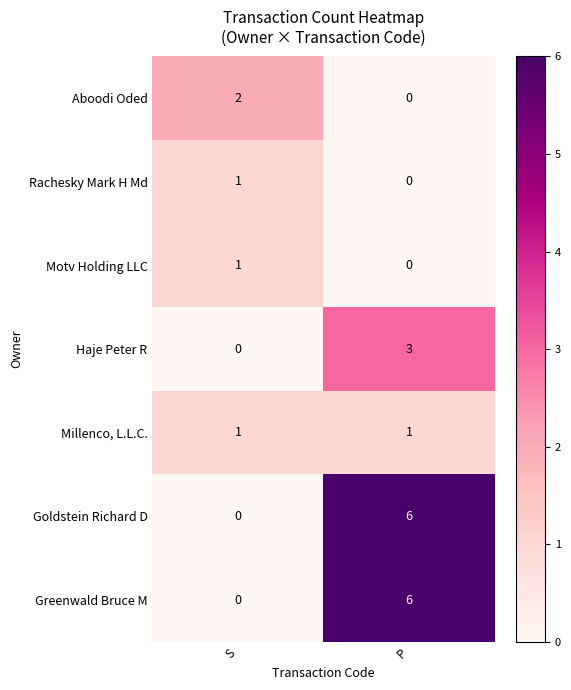

How many distinct data groups are displayed?

7